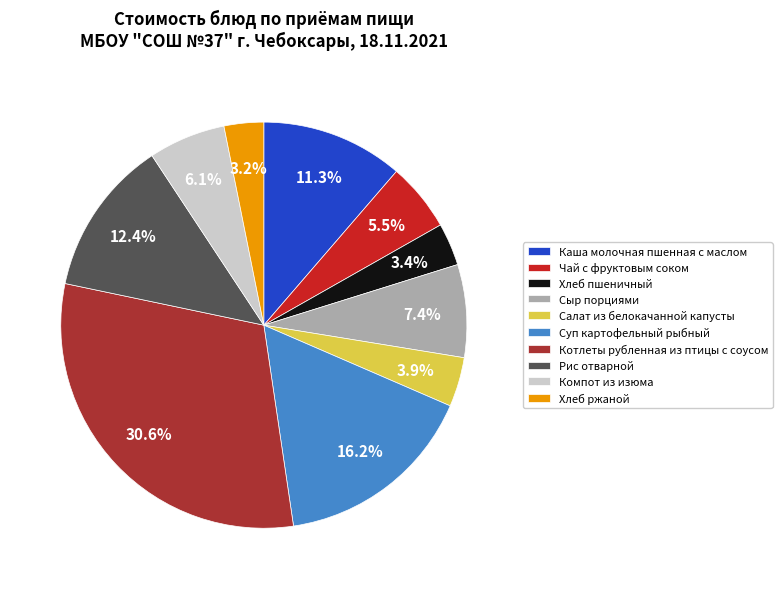

Approximately how many times larger is the value at Хлеб пшеничный compared to Сыр порциями?

0.5